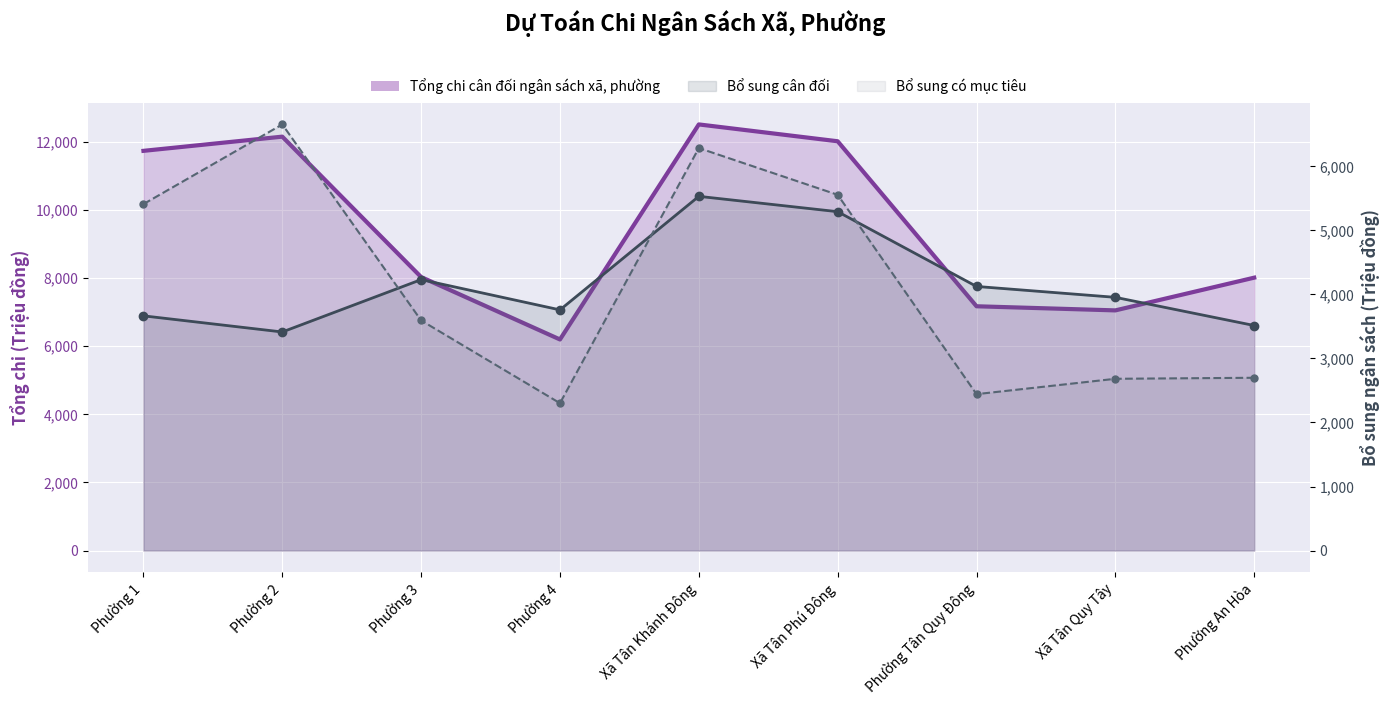

What is the total value across all series at Xã Tân Quy Tây?

13687.0